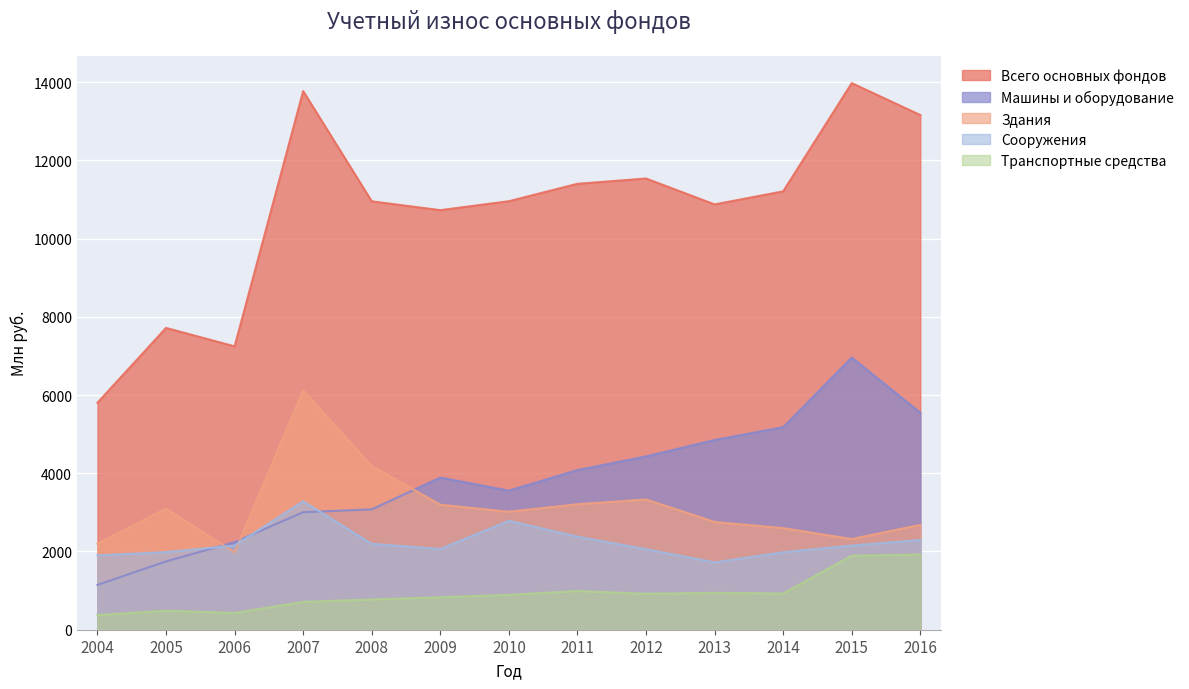

What is the difference between the maximum and minimum values in the Всего основных фондов series?

8171